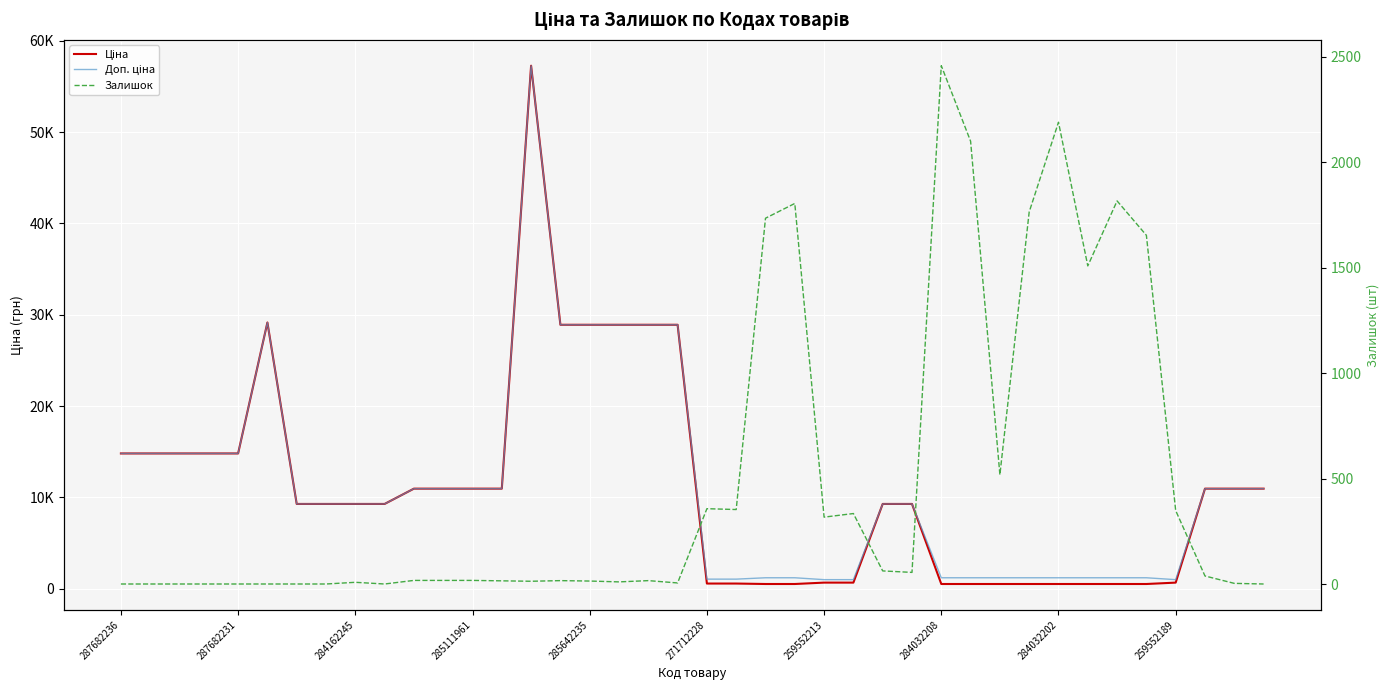

How many times do Ціна and Залишок cross each other?

6